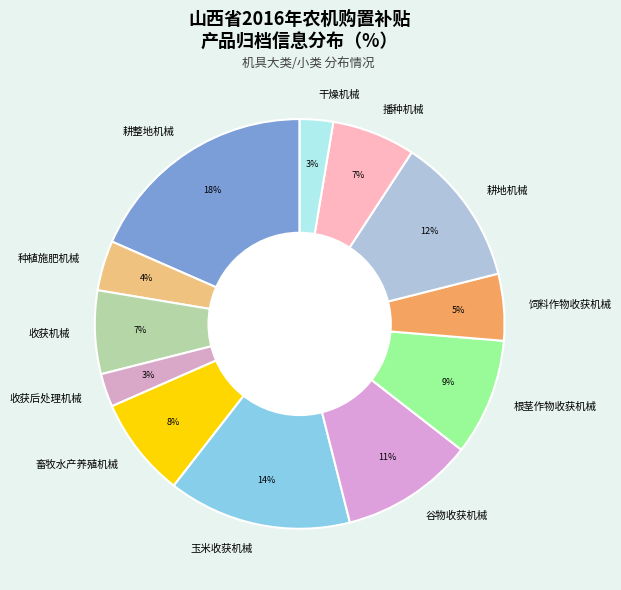

Which slice is the largest?

耕整地机械